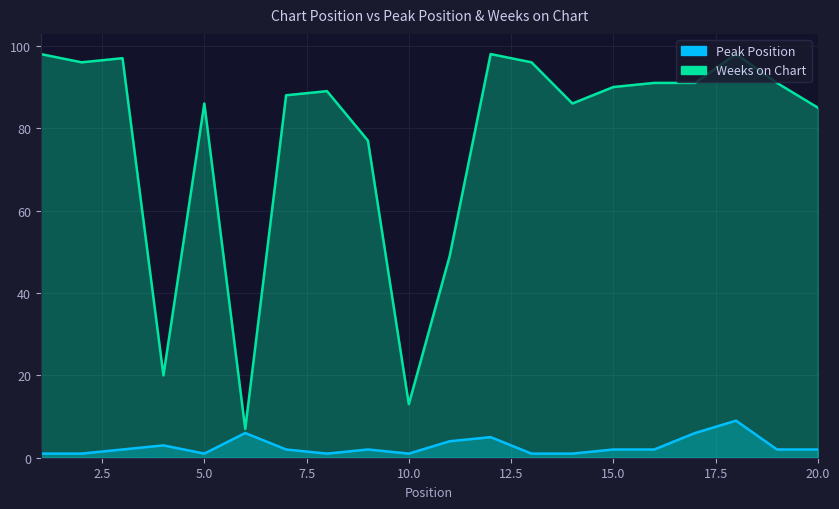

At which category does the chart reach its peak across all series?

1